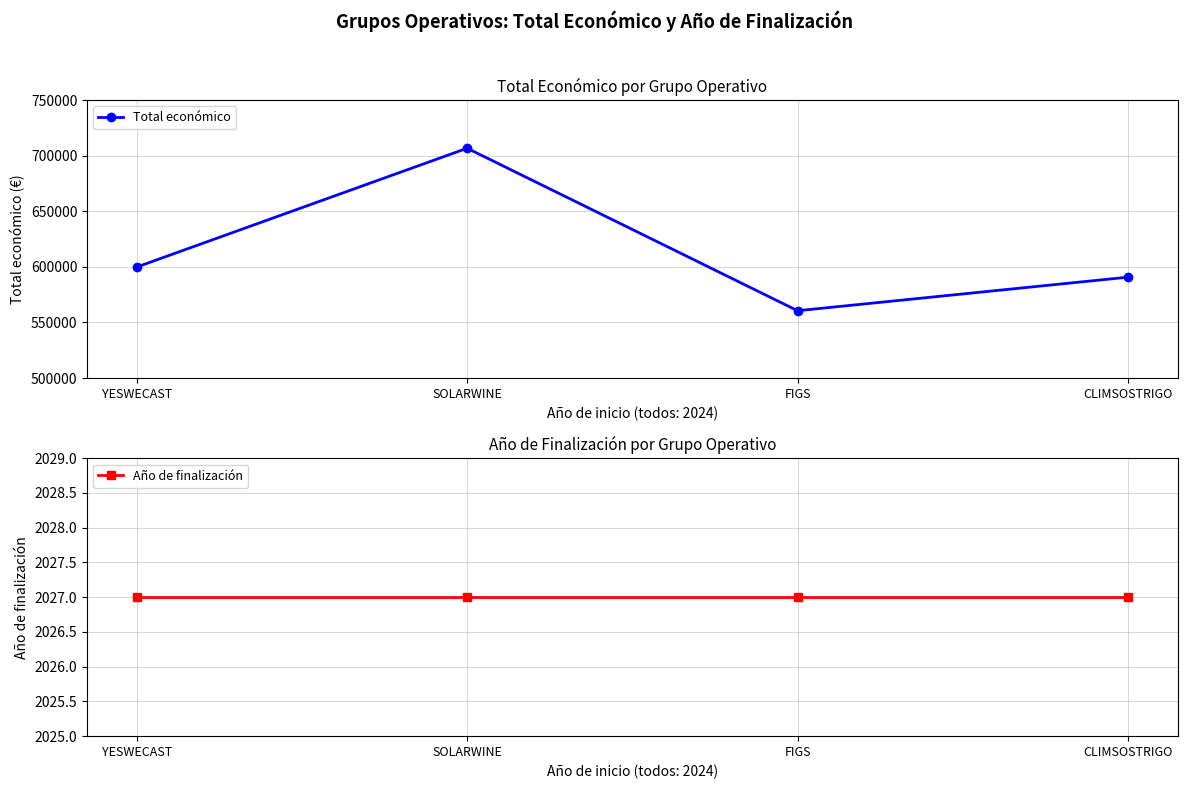

True or false: Año de finalización has a value of 874 at SOLARWINE.

False